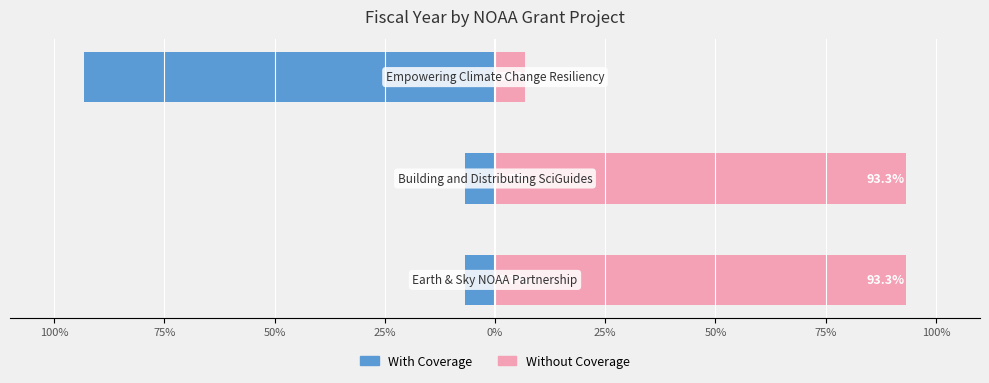

At how many categories does at least one series exceed 18?

2